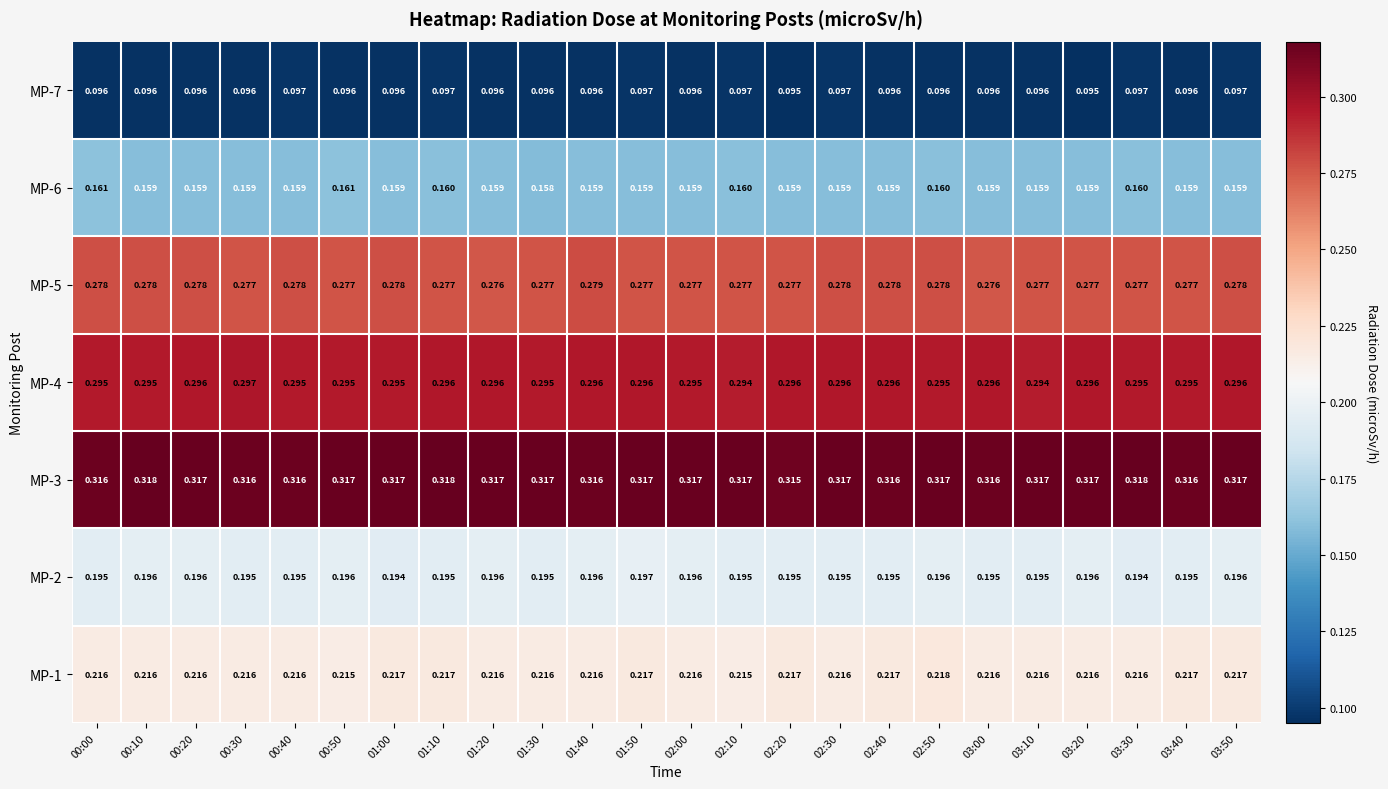

Is the value of MP-5 at 01:40 greater than the value of MP-4 at 02:10?

No